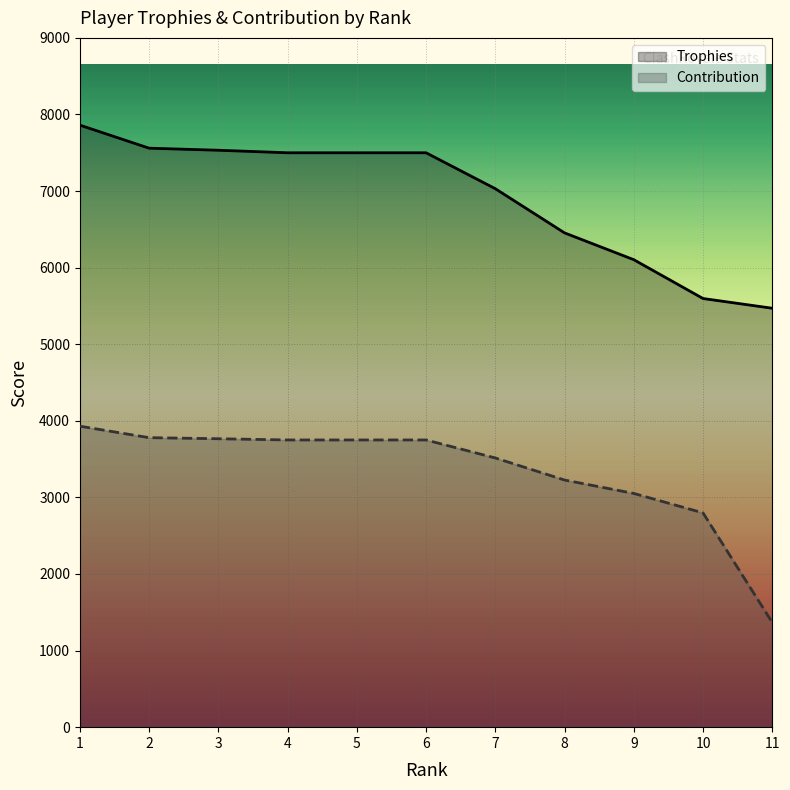

Is it true that Contribution equals 1739 at 10?

False